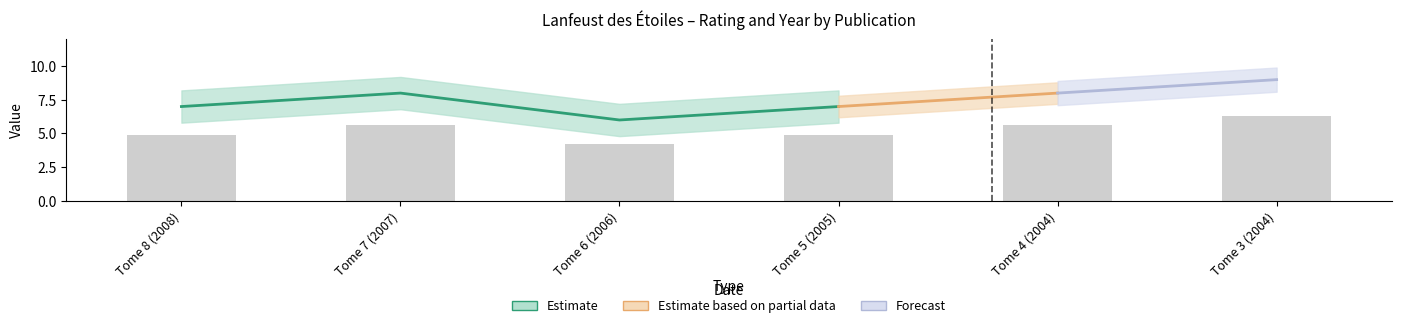

What is the smallest value displayed?

4.2